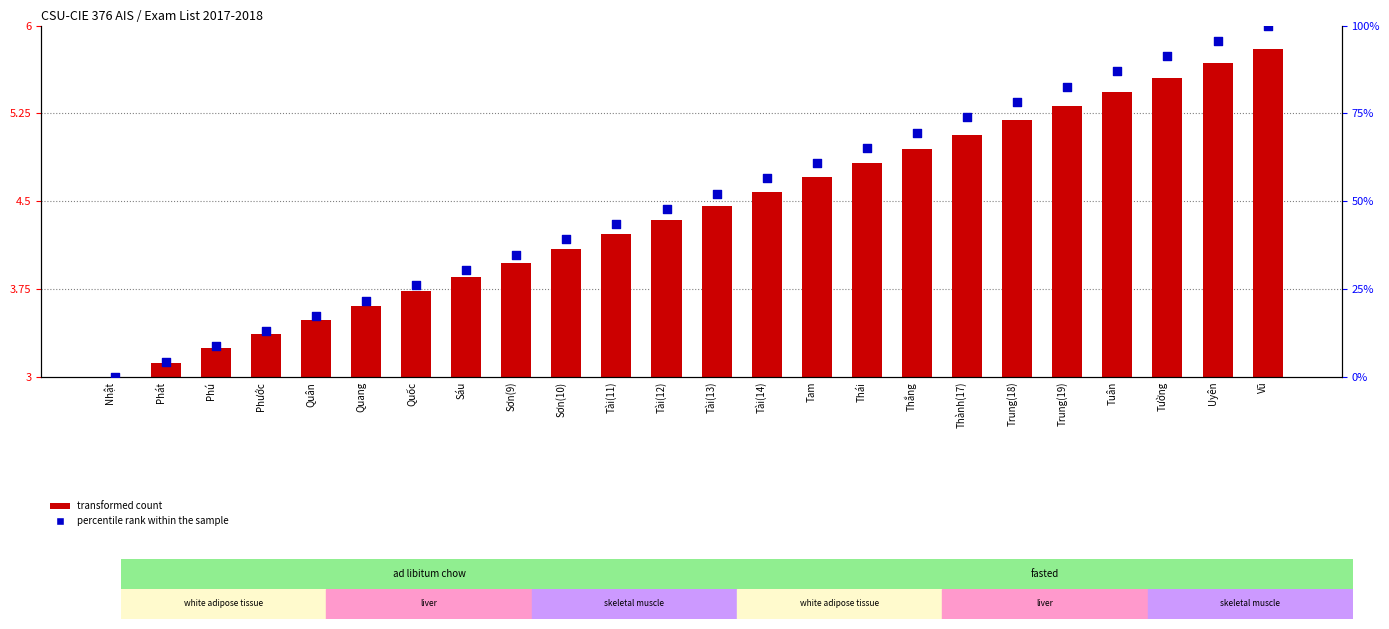

Which series reaches the minimum Y coordinate?

percentile rank within the sample